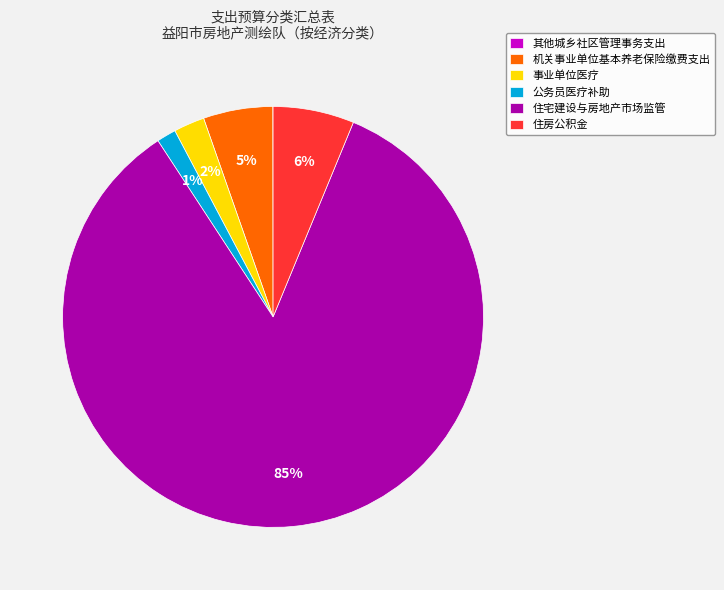

Which has a higher value, 事业单位医疗 or 公务员医疗补助?

事业单位医疗